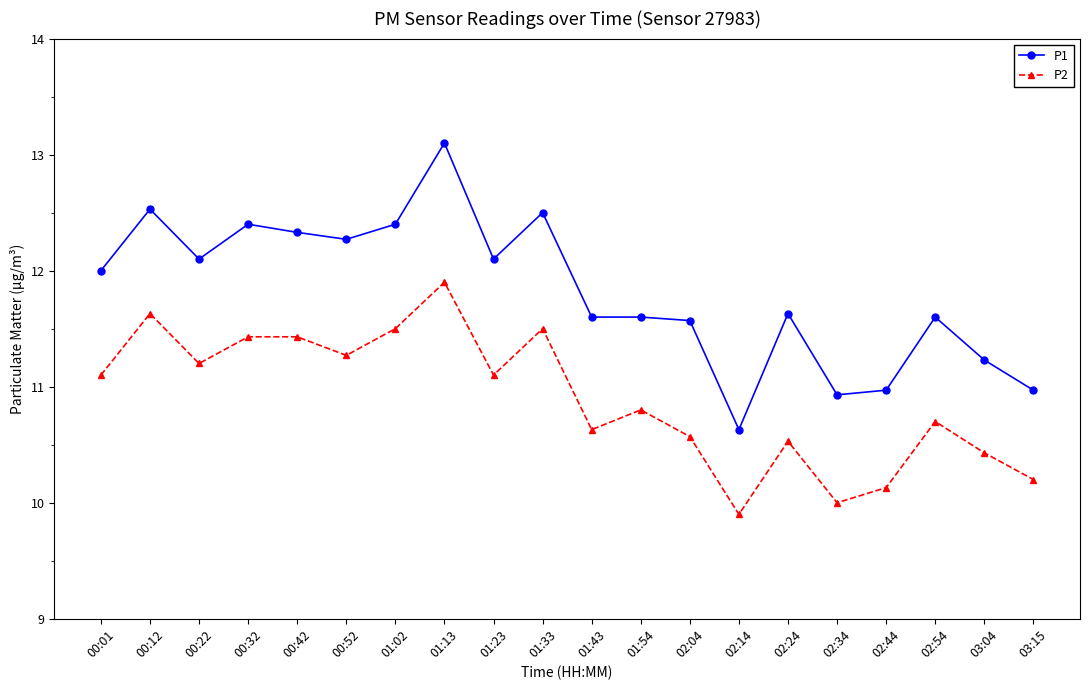

What is the minimum value shown in the chart?

9.9